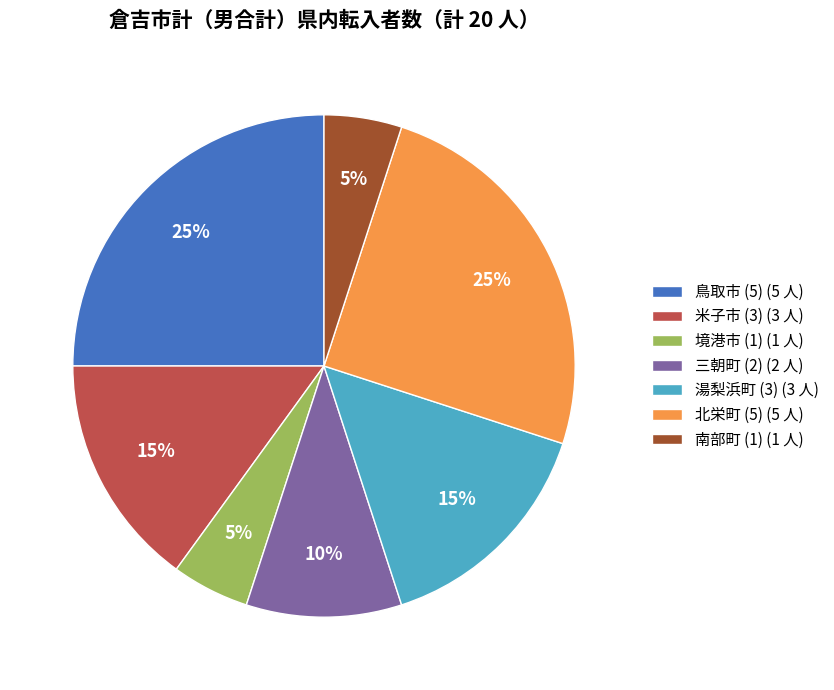

How many slices are in this pie chart?

7